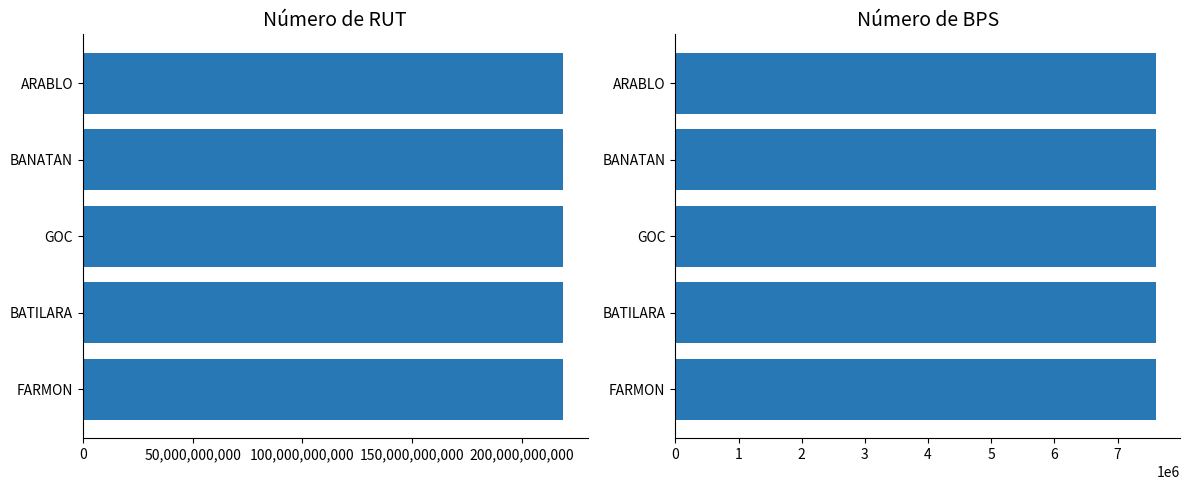

How many bars are there in total?

10